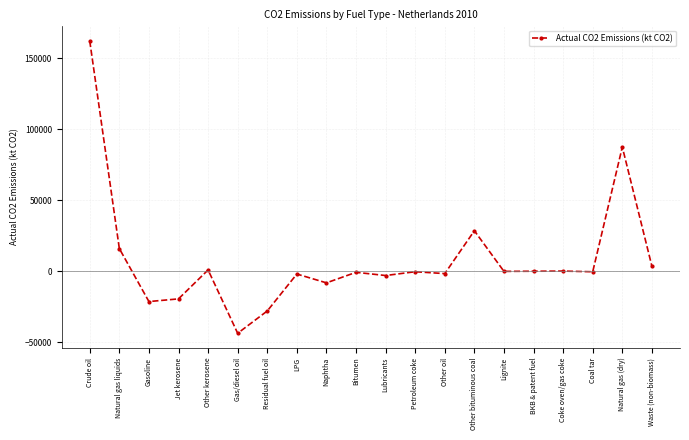

What is the difference between the maximum and minimum values?

205790.7